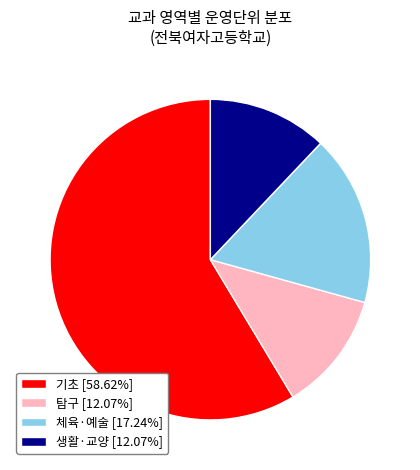

Approximately how many times larger is the value at 탐구 [12.07%] compared to 생활·교양 [12.07%]?

1.0